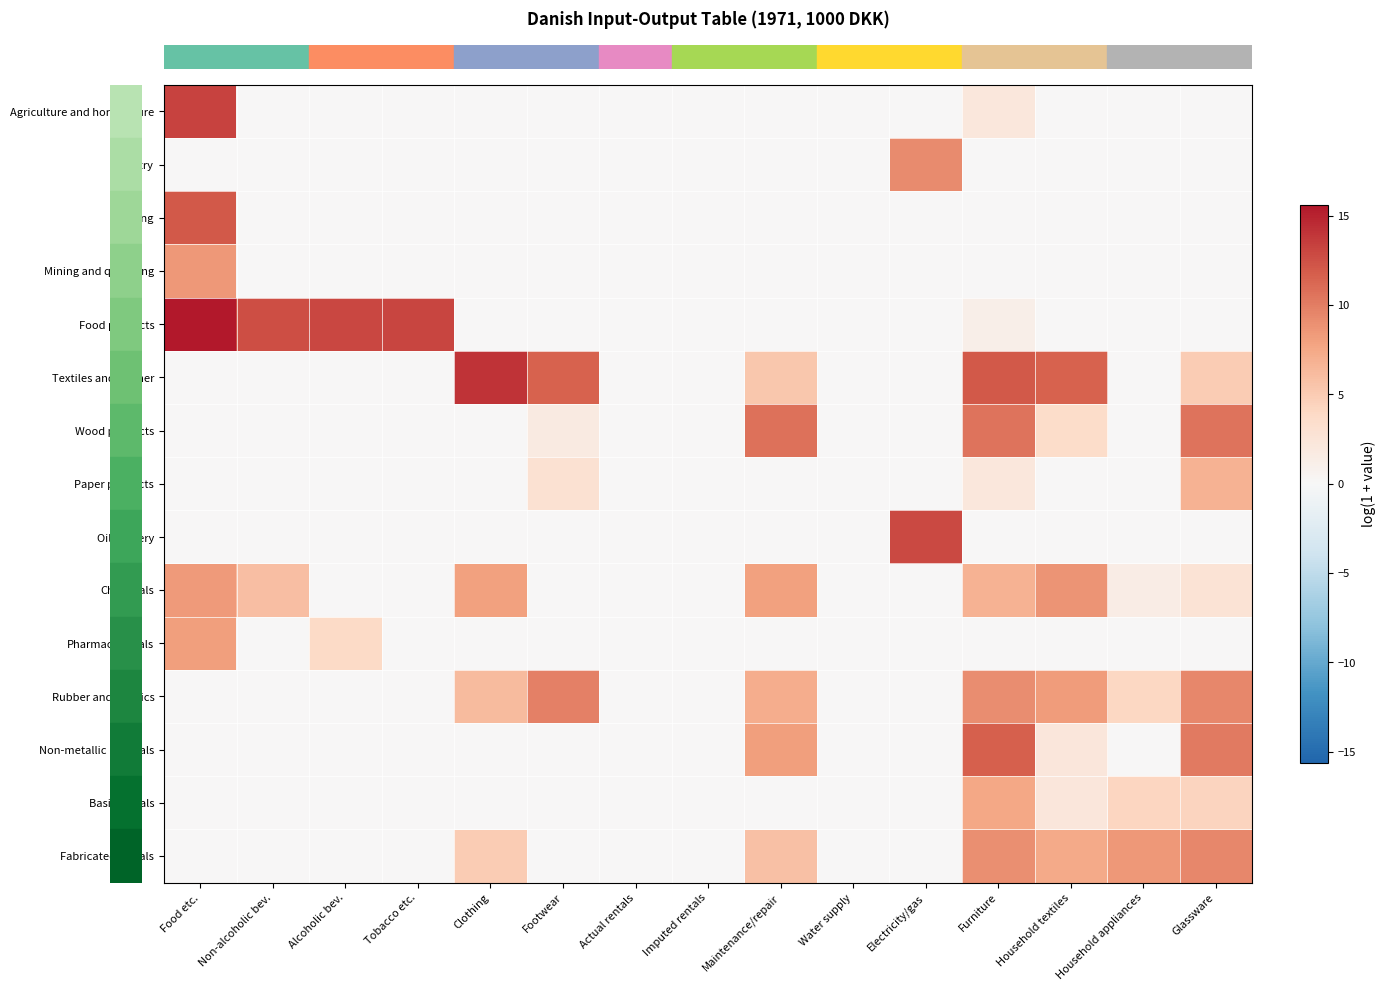

At how many categories does at least one series exceed 2?

12